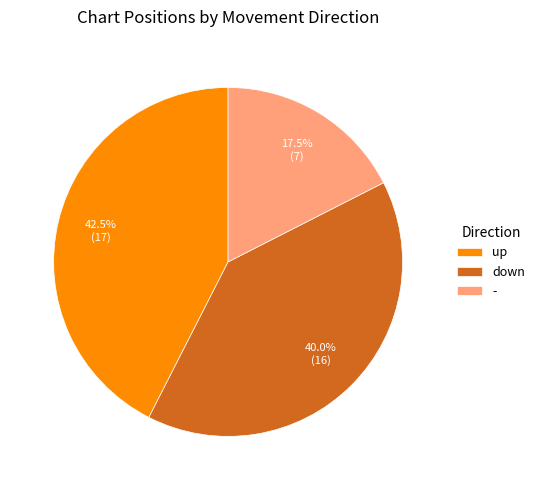

Is up the majority of the pie?

No